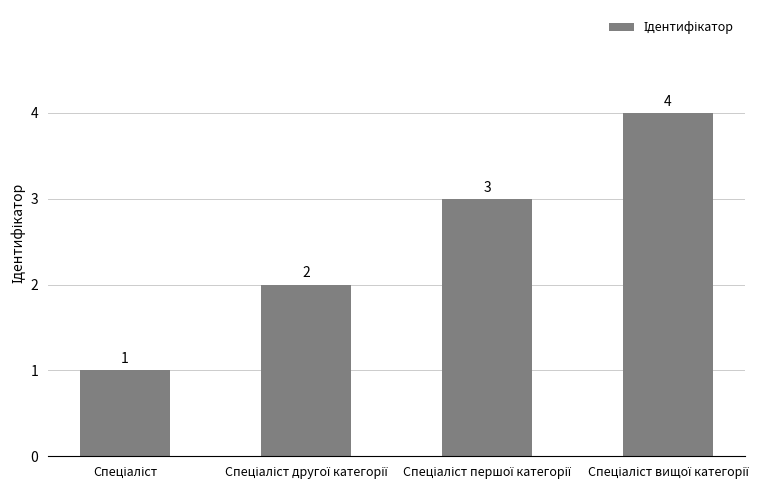

What is the maximum value shown in the chart?

4